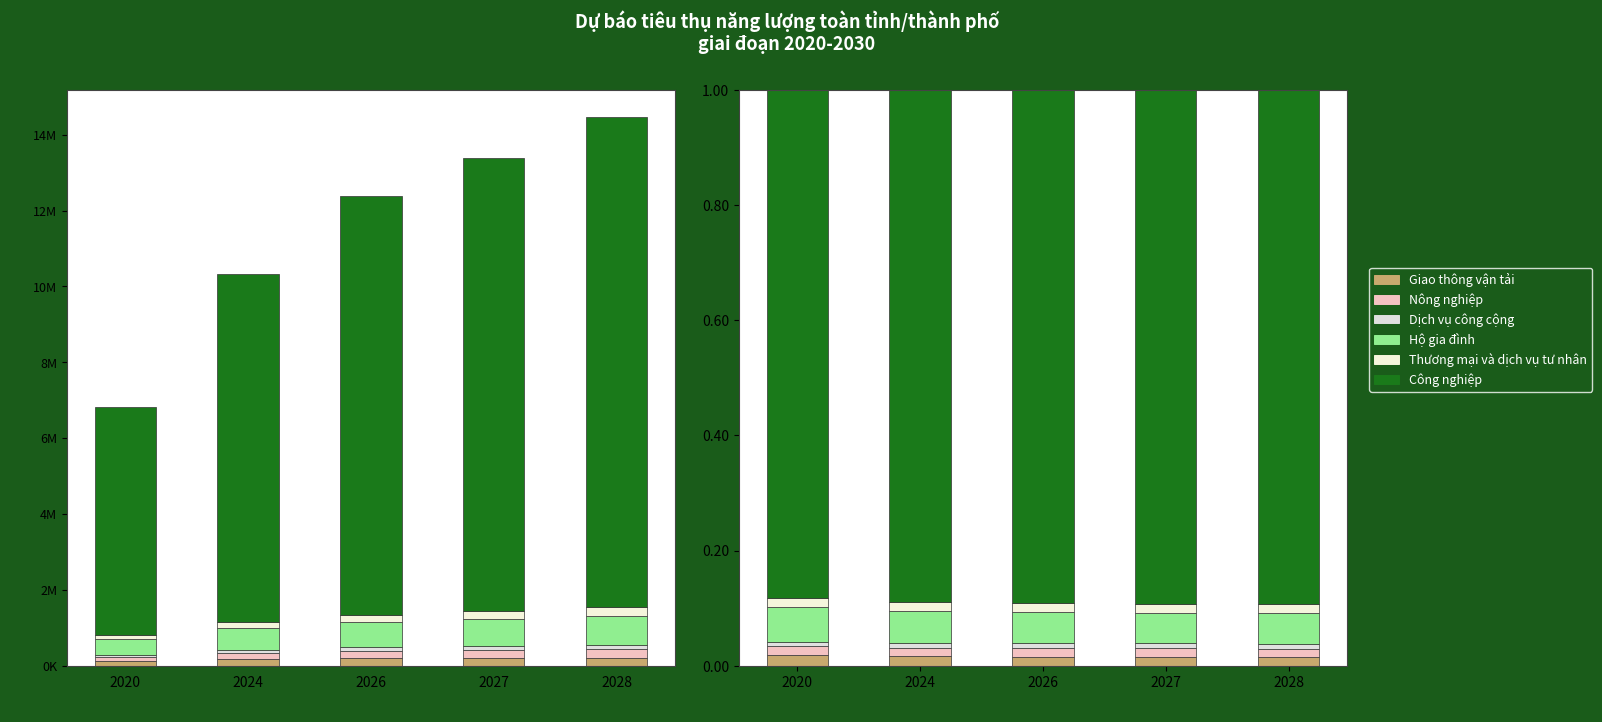

At which category is the sum across all series the highest?

2020